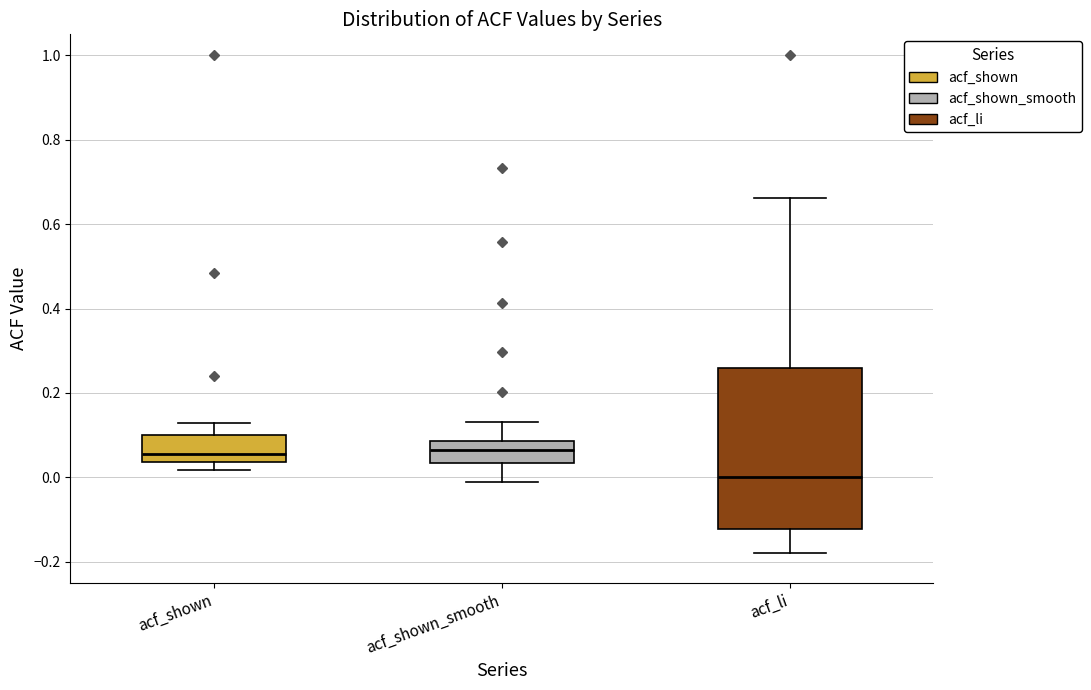

Where is the lower edge of the box for acf_li on the y-axis? The values are not printed on the chart, so give them approximately, as read against the axis.

-0.12